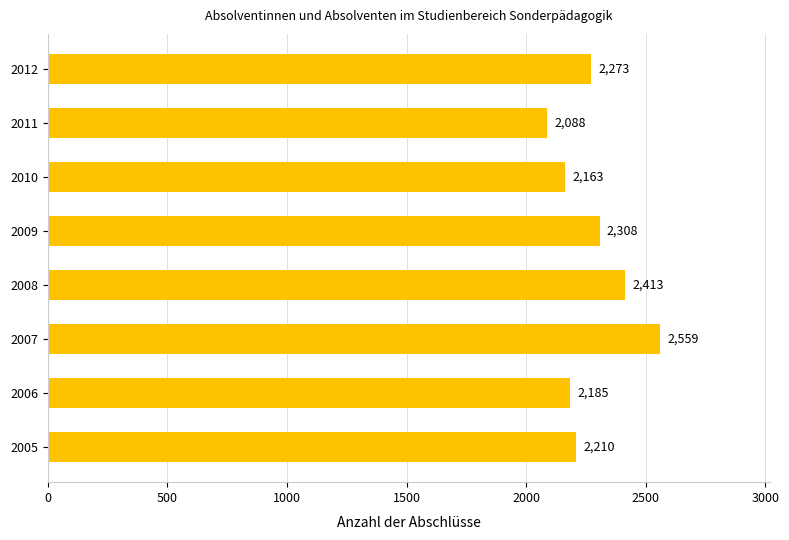

What is the minimum value shown in the chart?

2088